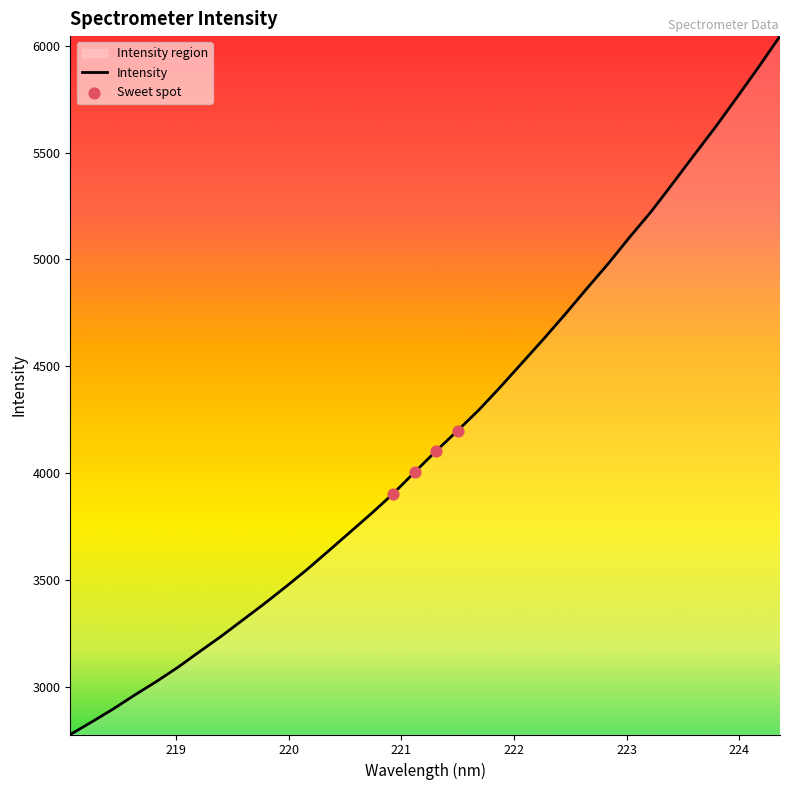

What is the minimum value shown in the chart?

2776.0